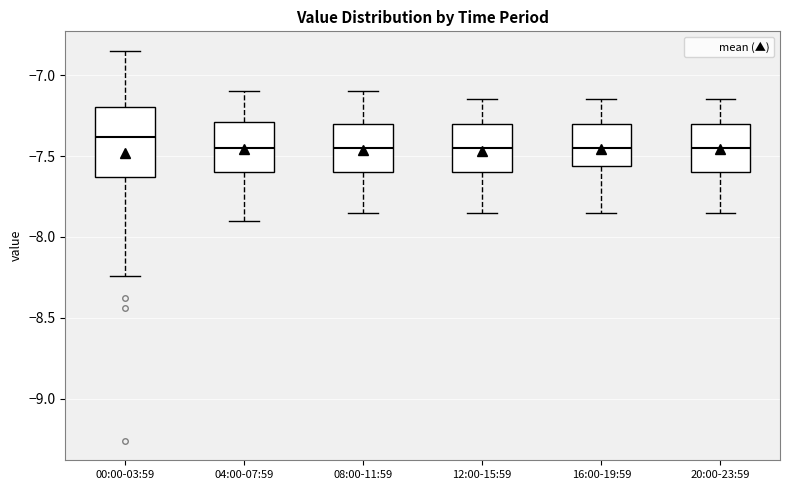

Where is the upper edge of the box for 20:00-23:59 on the y-axis? The values are not printed on the chart, so give them approximately, as read against the axis.

-7.30